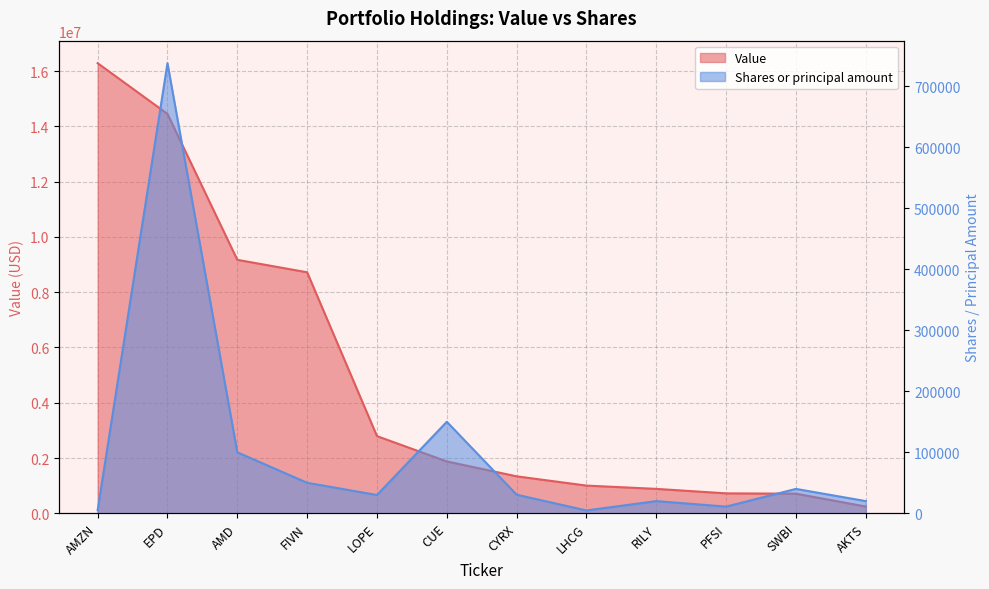

Is the value of Value at FIVN greater than the value of Shares or principal amount at RILY?

Yes